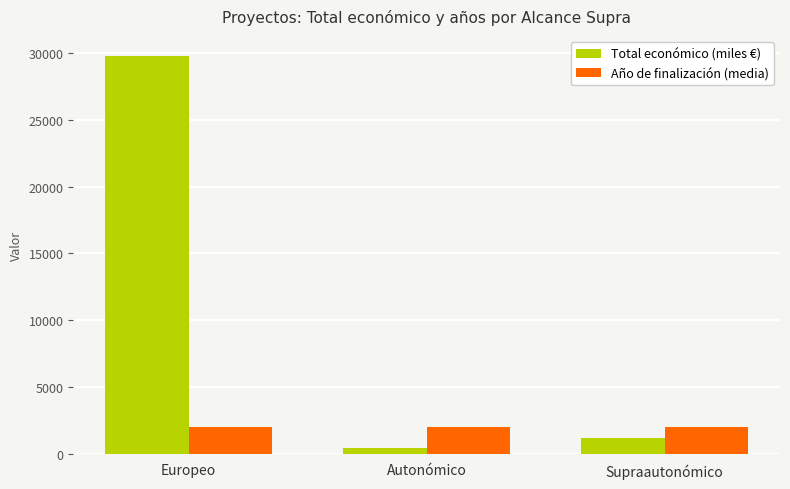

What is the highest value of the Año de finalización (media) series?

2026.3